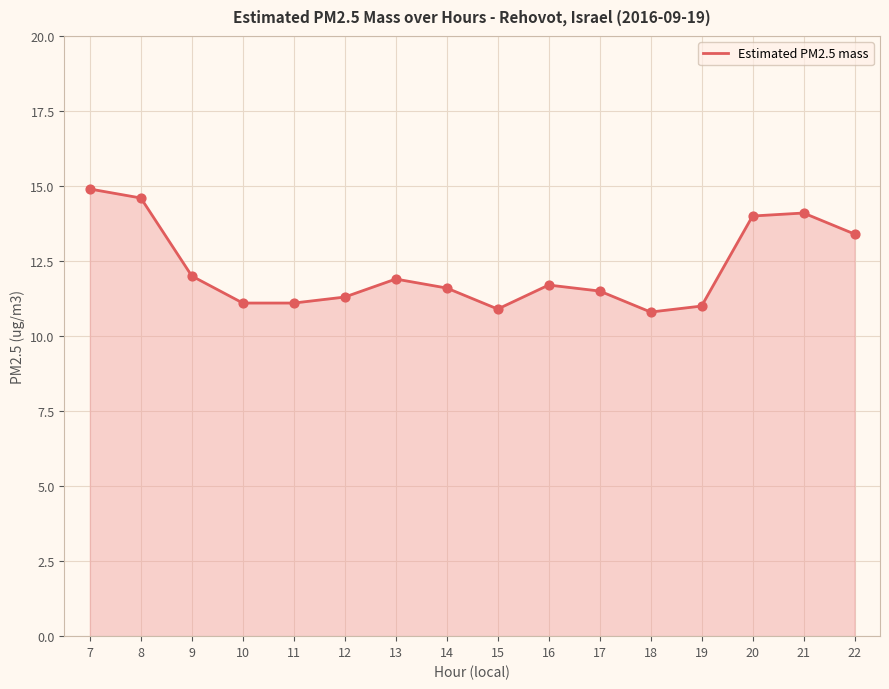

Approximately how many times larger is the value at 13 compared to 19?

1.1